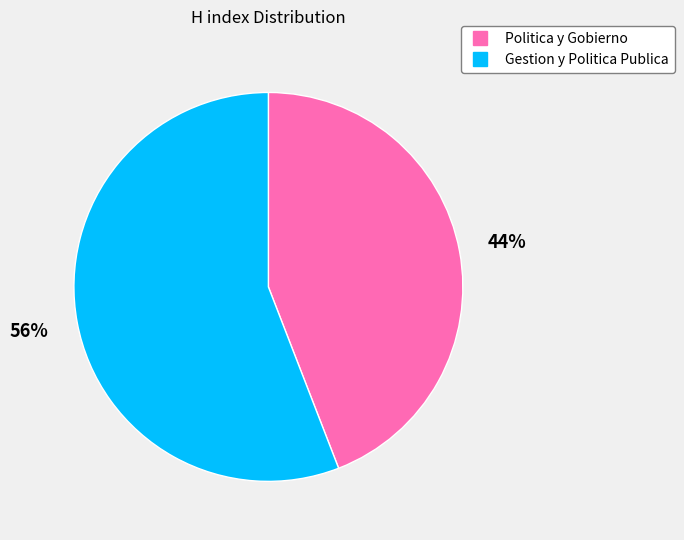

To the nearest percent, what is the average slice percentage?

50%